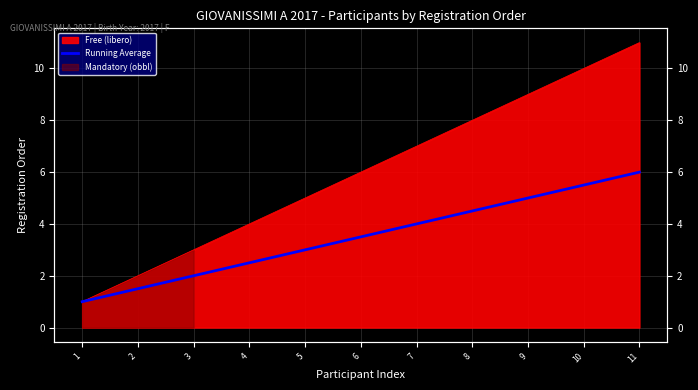

Reading right to left, what are all the values shown in this chart?

6.0	5.5	5.0	4.5	4.0	3.5	3.0	2.5	2.0	1.5	1.0